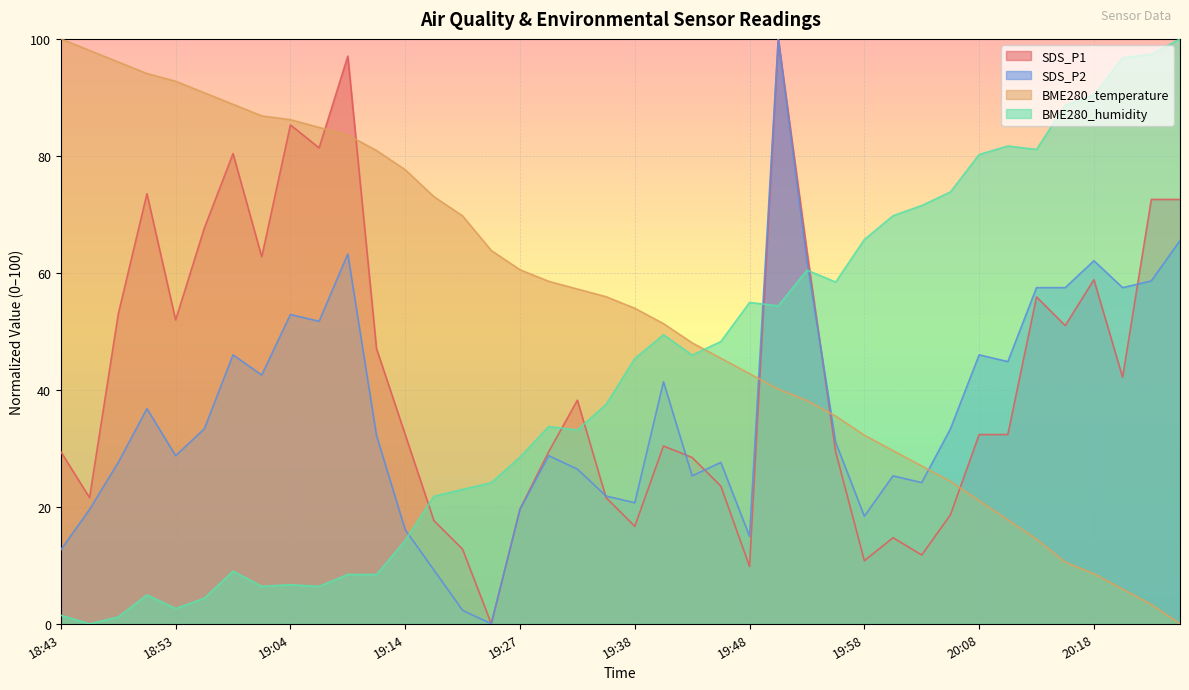

Which category has the lowest value in the SDS_P2 series?

19:25